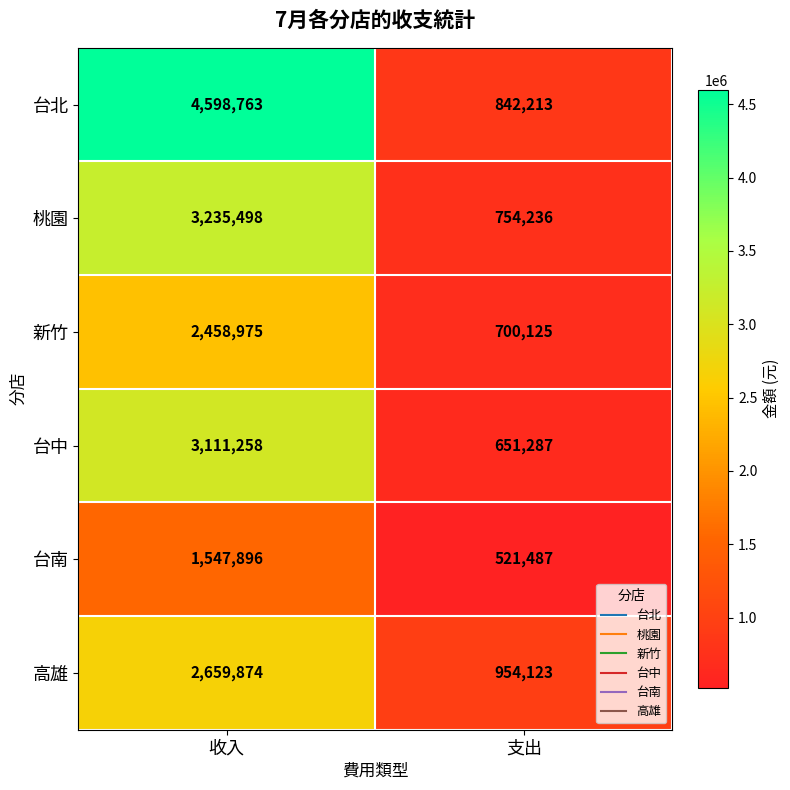

Between 收入 and 支出, which series saw the biggest shift?

台北